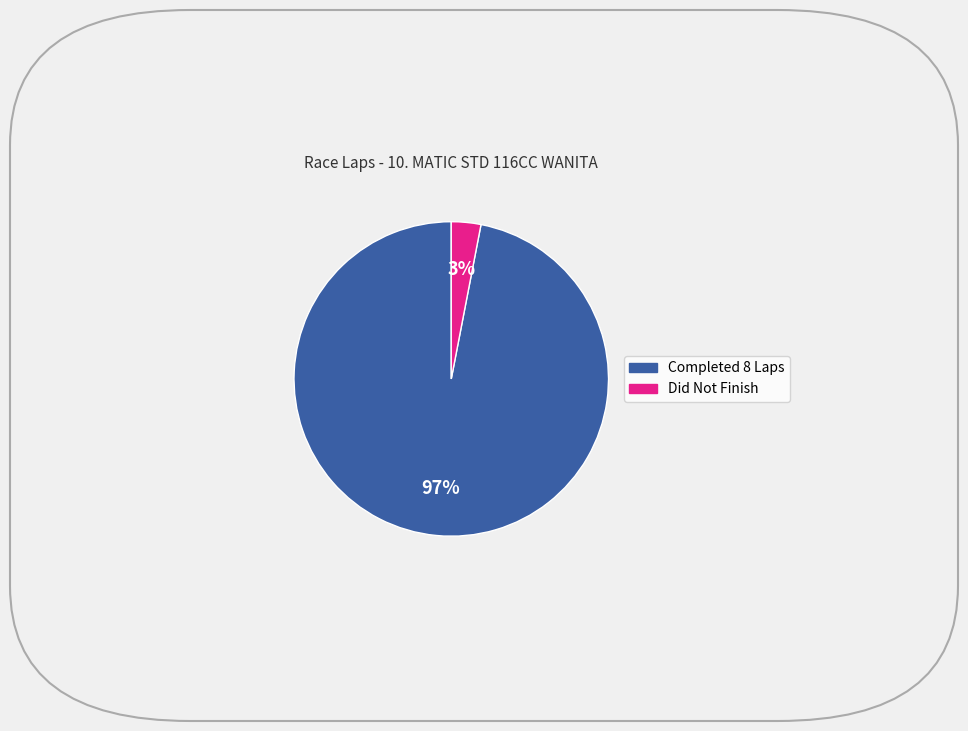

Does any single category account for the majority?

Yes